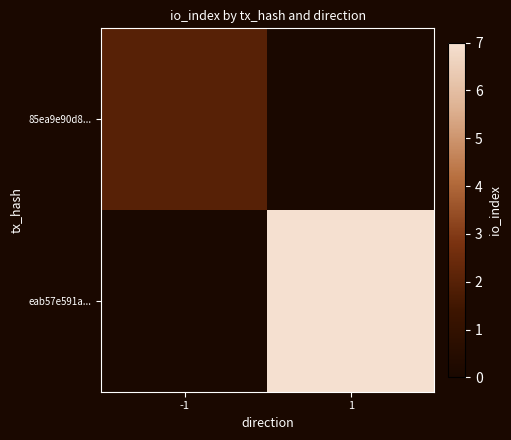

List the labels in order of 85ea9e90d8... value, largest first.

-1, 1